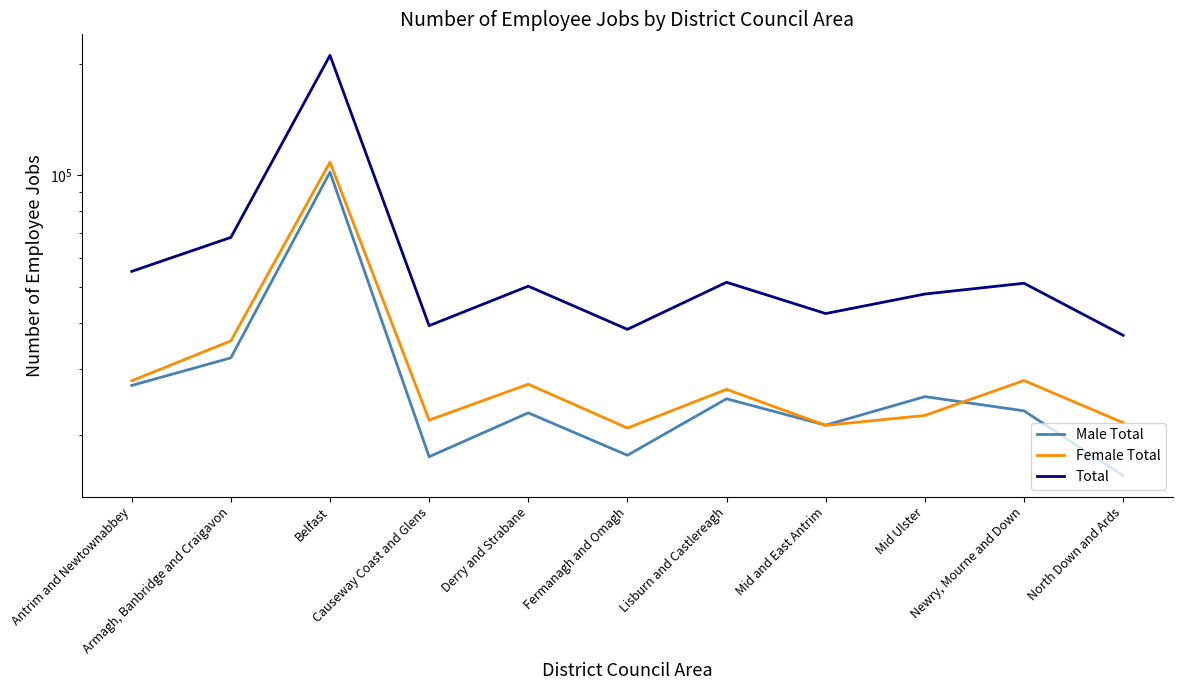

Rank the series at Armagh, Banbridge and Craigavon from highest to lowest value.

Total, Female Total, Male Total